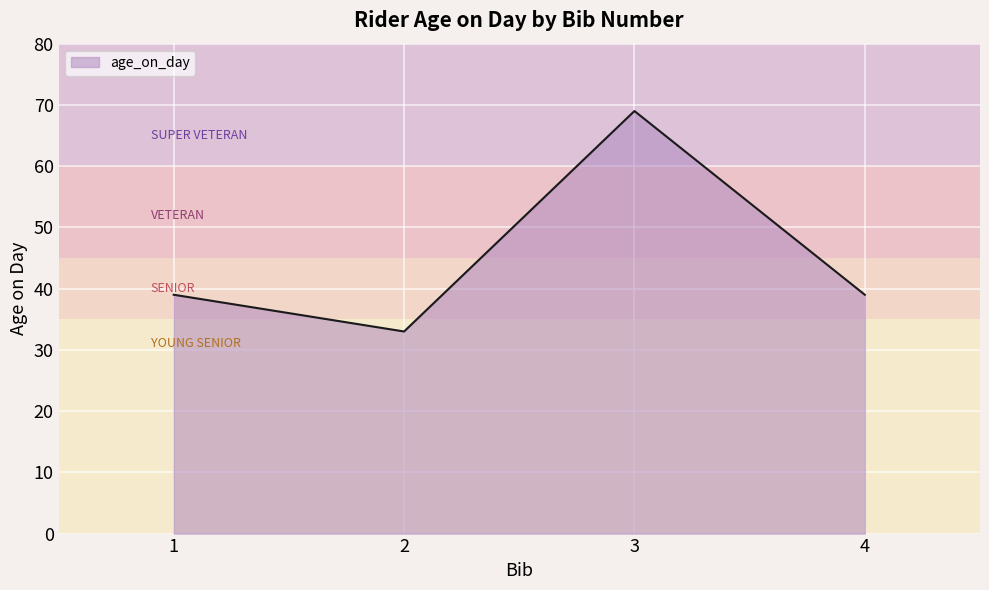

What is the difference between the maximum and minimum values?

36